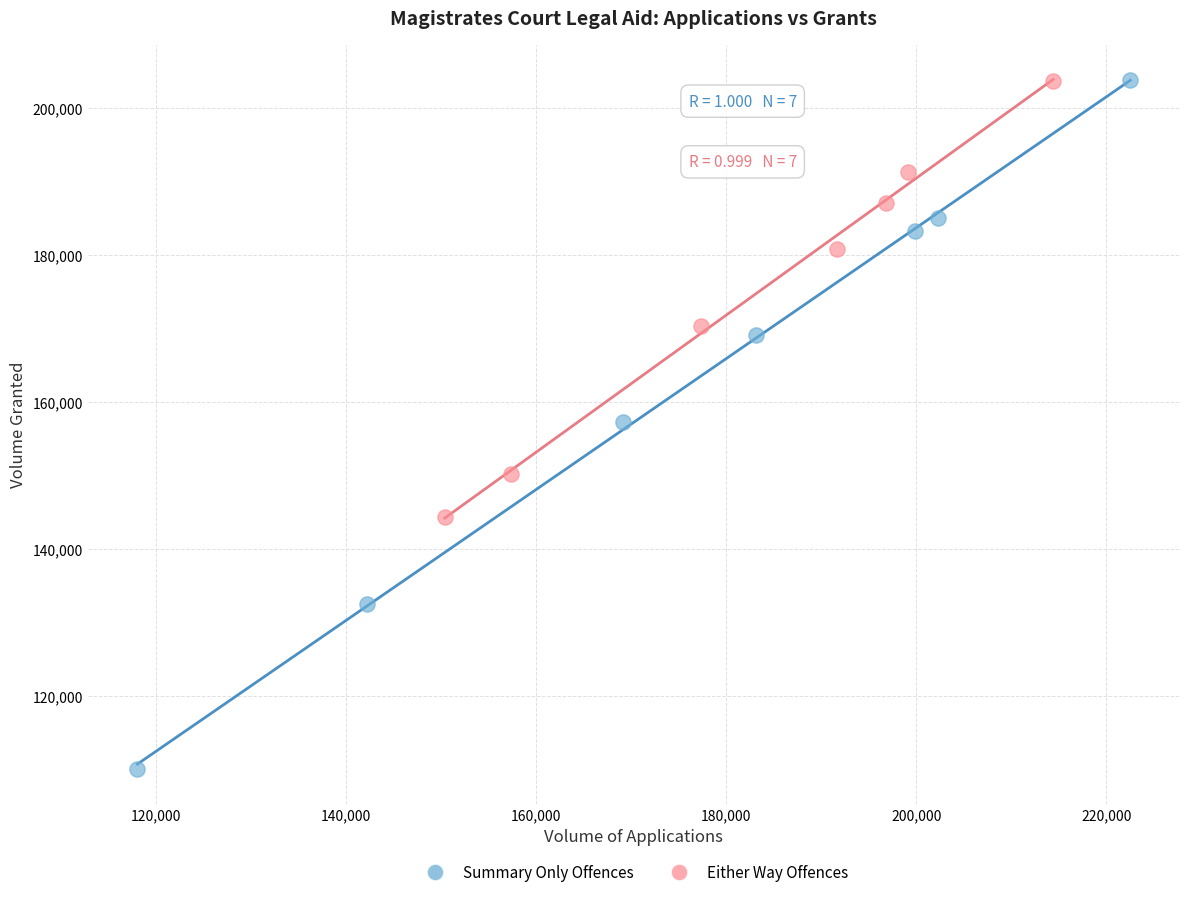

Which series contains the lowest Y value?

Summary Only Offences